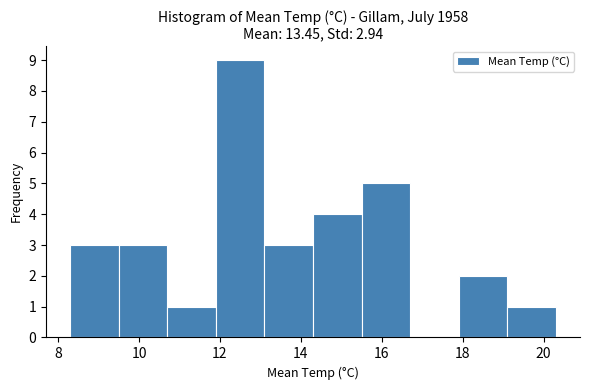

Reading left to right, list every bar in this chart as the range it spans on the x-axis followed by its height. Neither the bar edges nor the heights are printed on the chart, so give them approximately, as read against the axes.

8.3 to 9.5: 3
9.5 to 10.7: 3
10.7 to 11.9: 1
11.9 to 13.1: 9
13.1 to 14.3: 3
14.3 to 15.5: 4
15.5 to 16.7: 5
16.7 to 17.9: 0
17.9 to 19.1: 2
19.1 to 20.3: 1